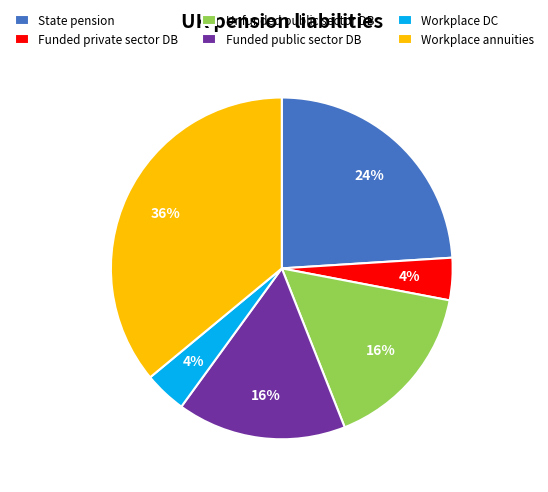

Does Funded public sector DB represent more than half of the total?

No